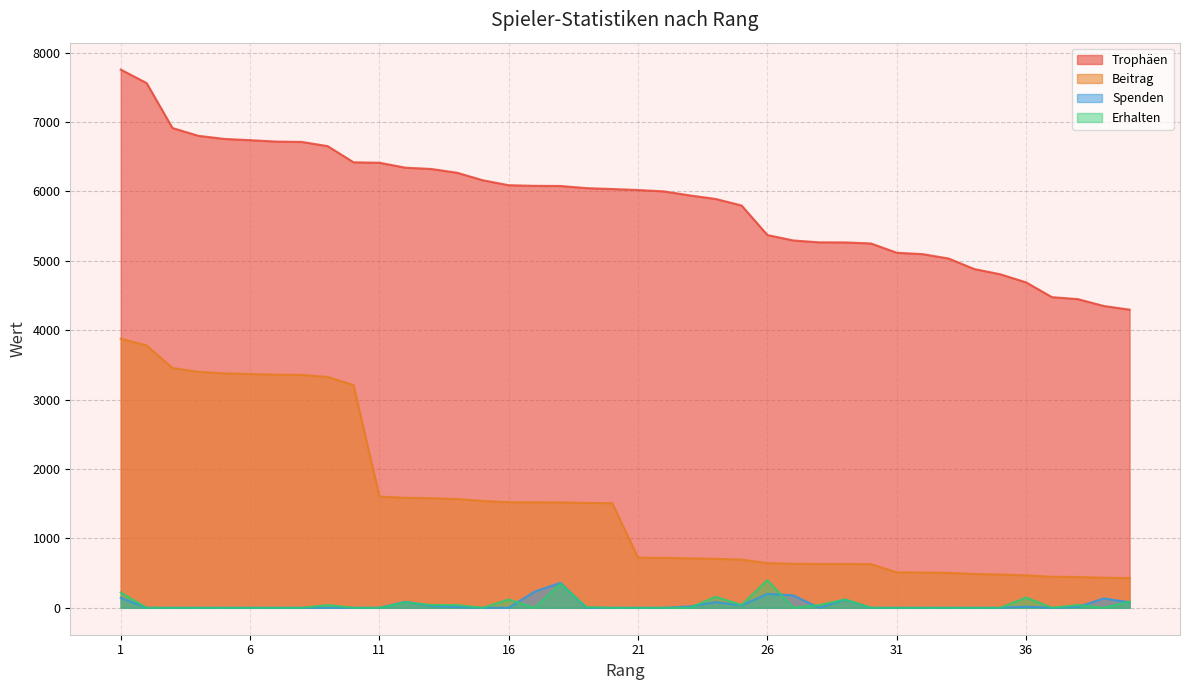

What is the spread (max minus min) of values at 26?

5170